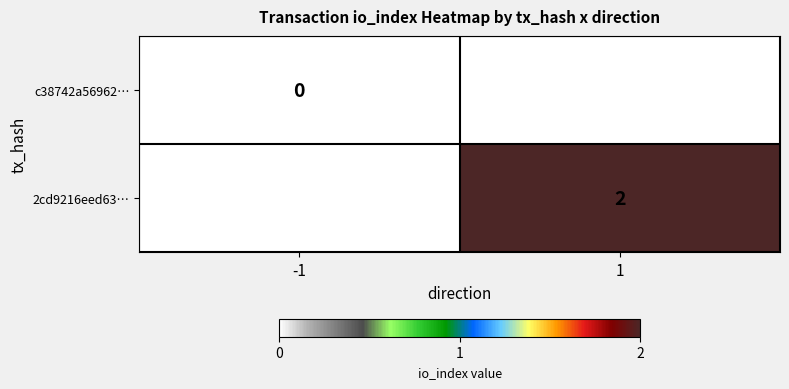

Is the value of c38742a56962… at -1 greater than the value of 2cd9216eed63… at 1?

No